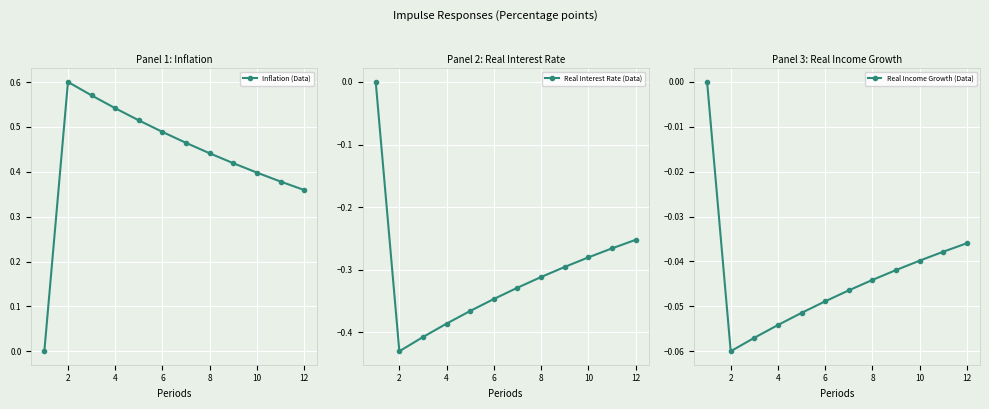

True or false: Real Interest Rate (Data) and Inflation (Data) intersect in this chart.

False